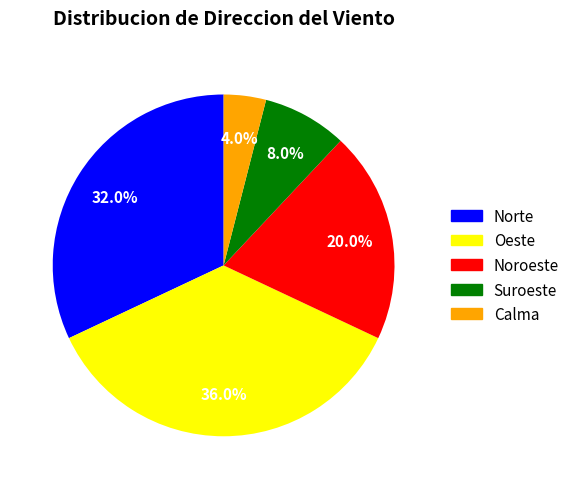

What is the total percentage of Oeste and Calma?

40.0%